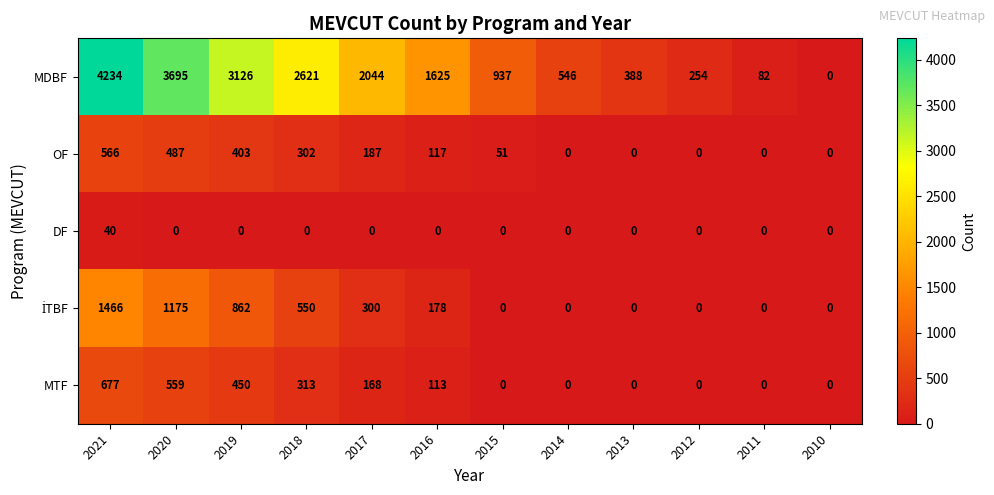

How many distinct data groups are displayed?

5